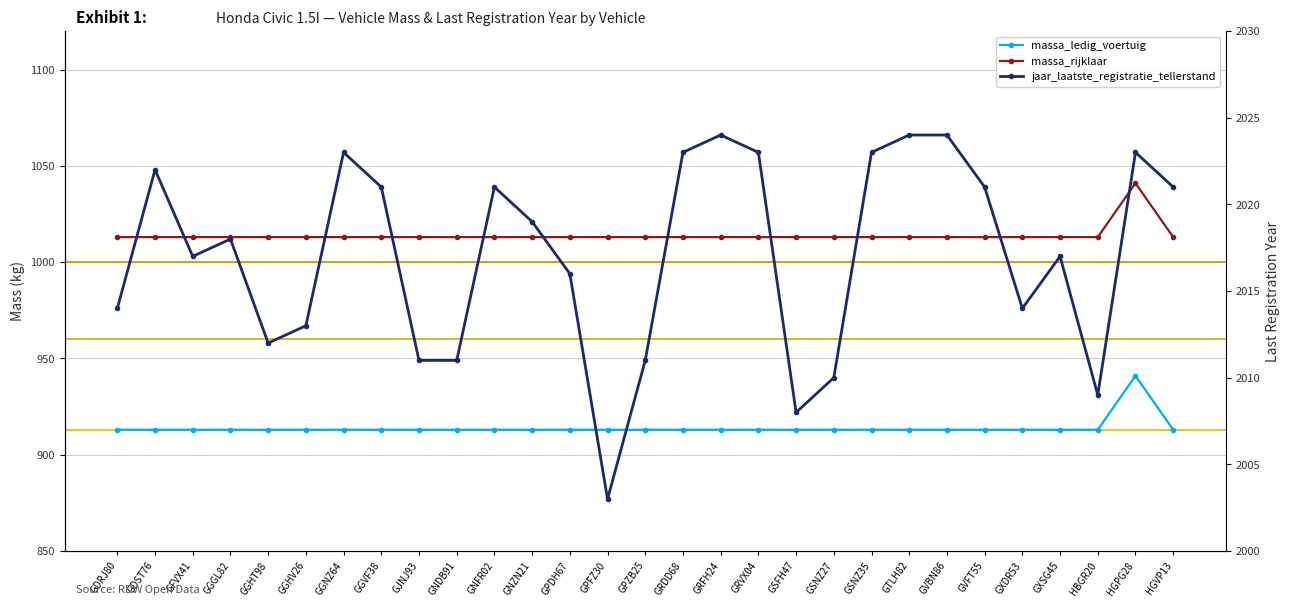

True or false: massa_rijklaar has more than 2 interior local peaks.

False